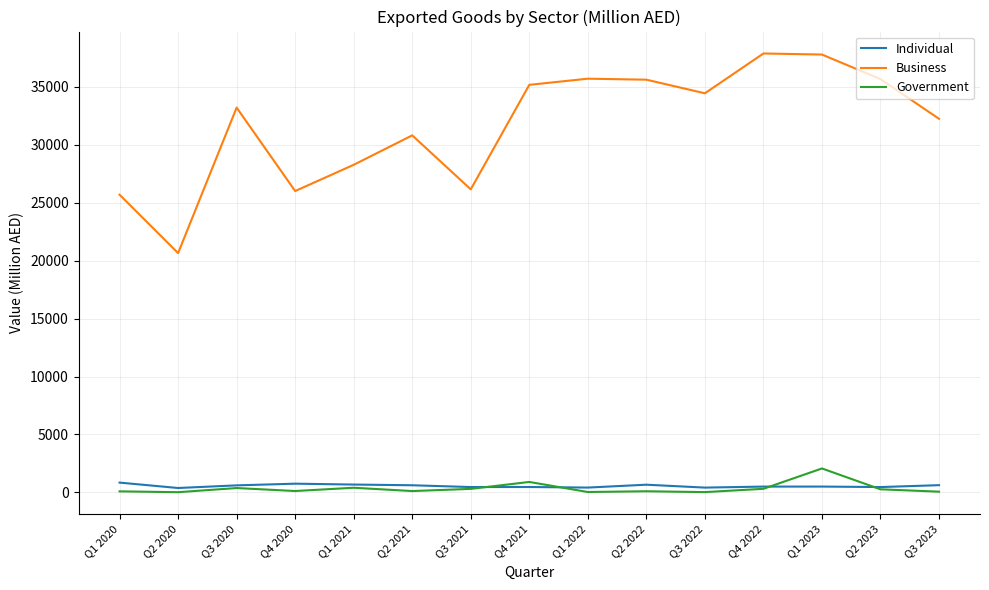

Rank the series by their maximum value, from lowest to highest.

Individual, Government, Business